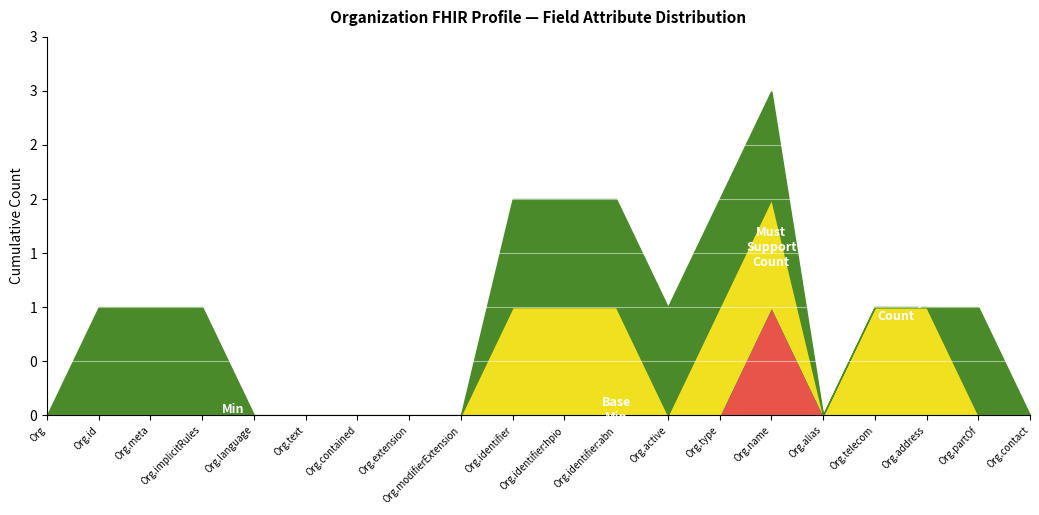

Which category has the lowest value in the Min series?

Organization